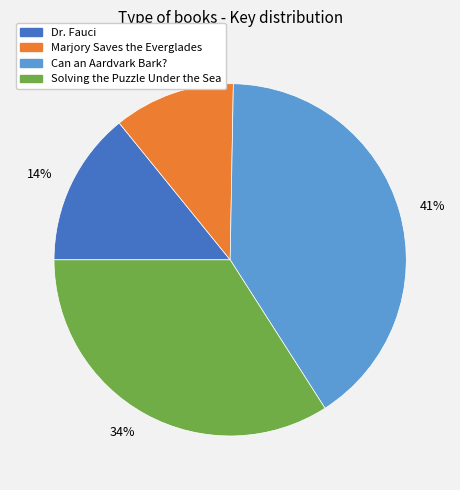

What is the ratio of the value at 14% to the value at 11%?

1.3